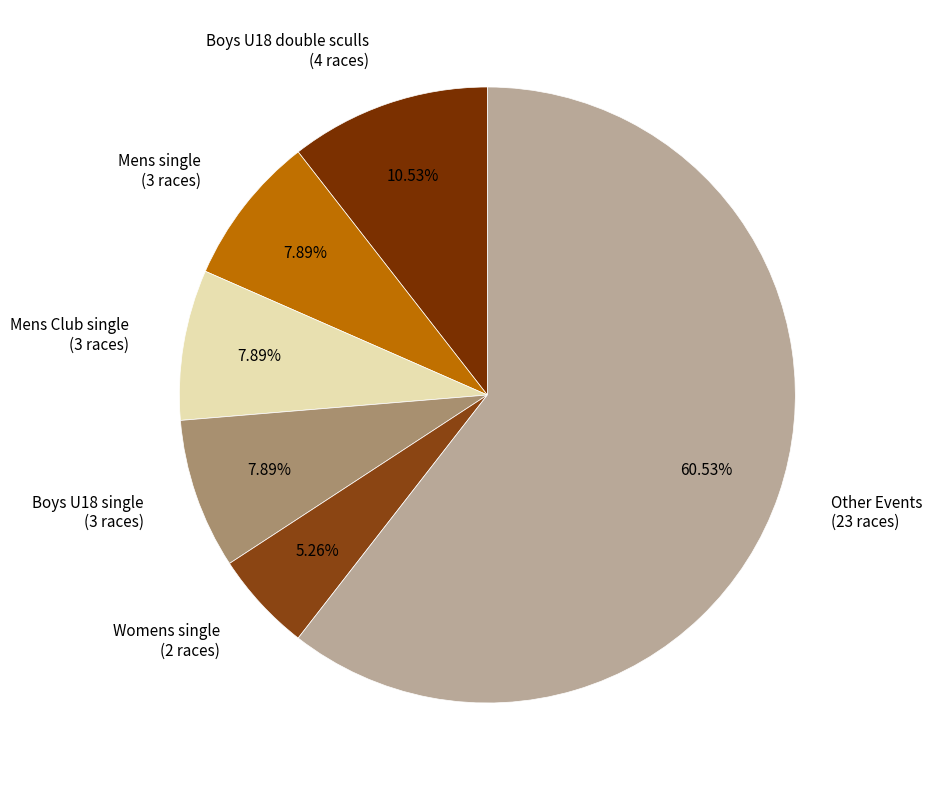

Do Boys U18 double sculls (4 races) and Boys U18 single (3 races) together represent more than half of the pie?

No